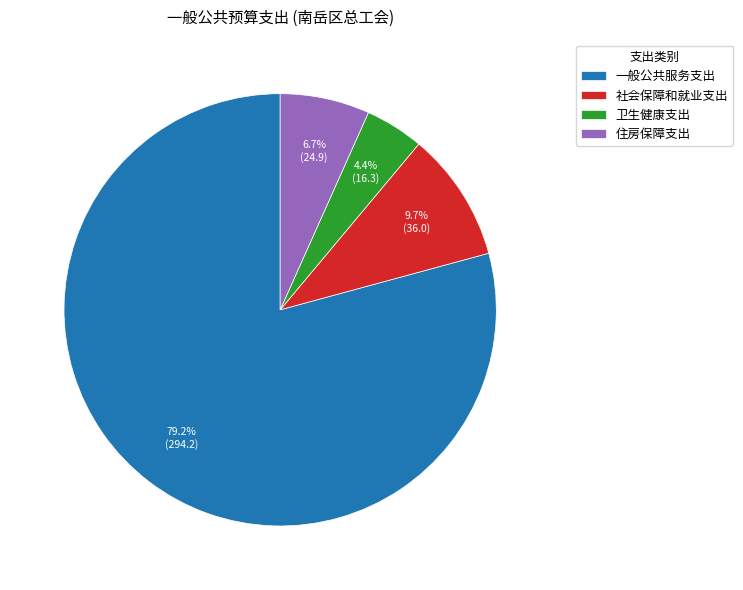

Is it true that 一般公共服务支出 is 79% of the pie?

True